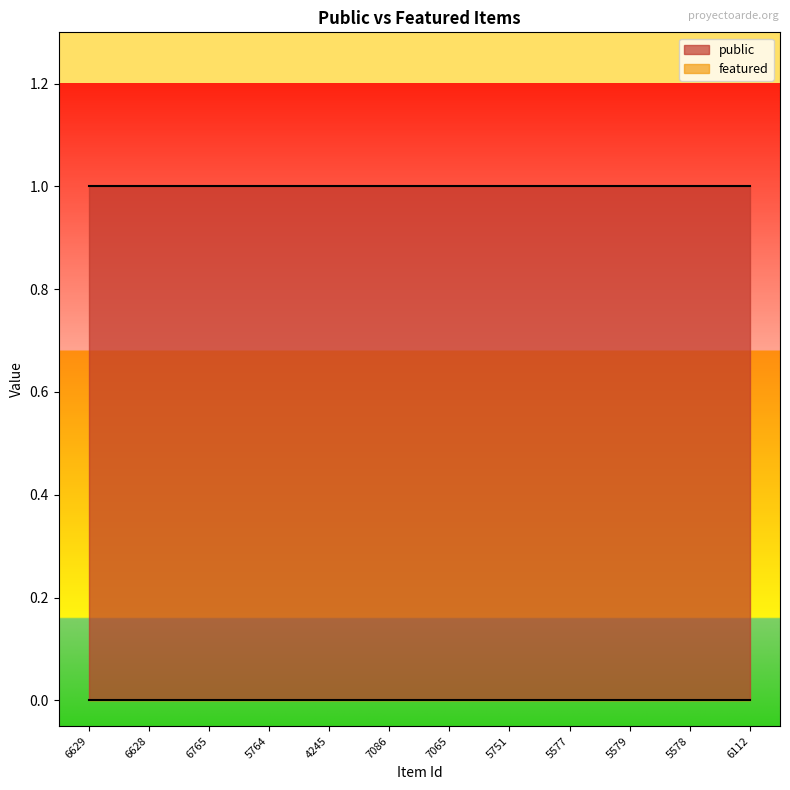

Which series has the widest spread of values?

public